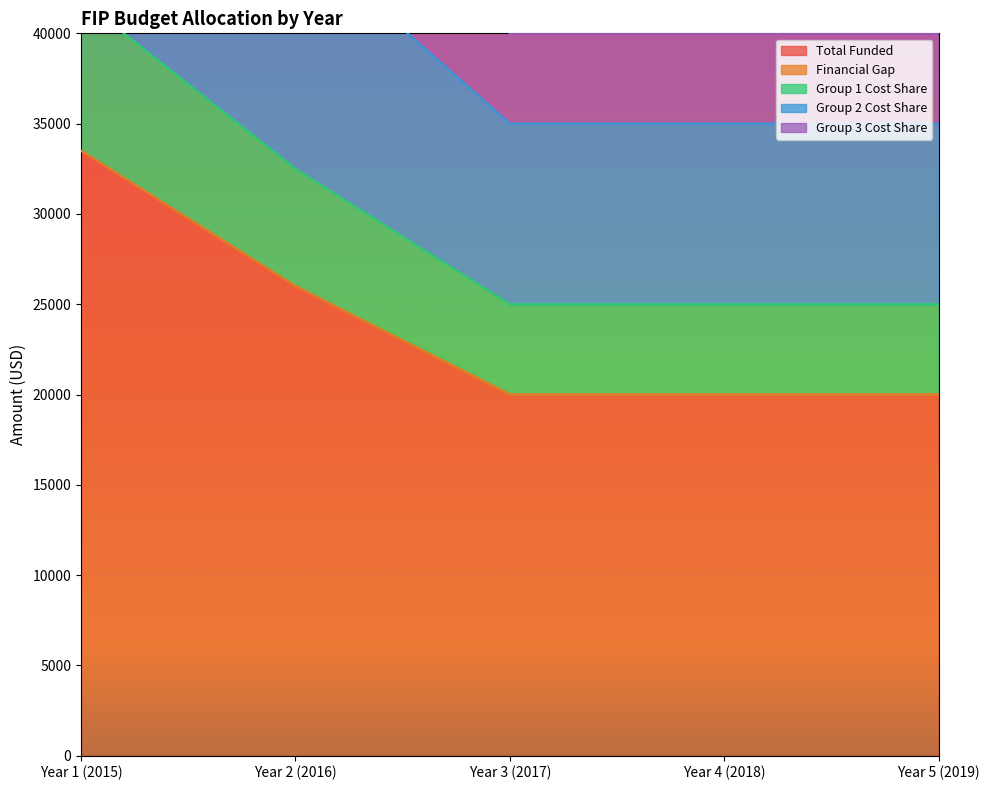

What is the sum of the Total Funded values at Year 3 (2017) and Year 5 (2019)?

40000